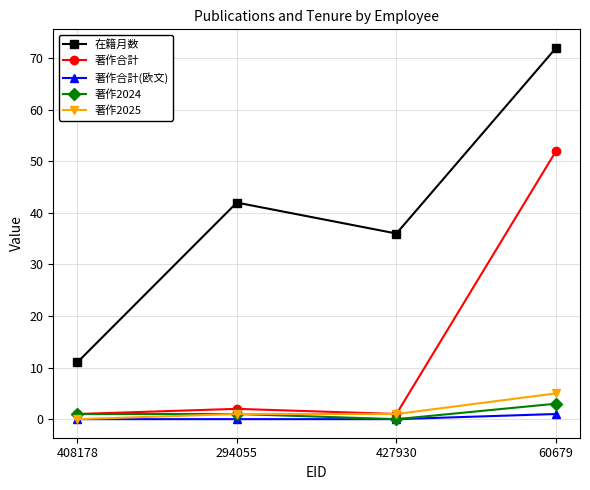

Which series has the largest total across all categories?

在籍月数